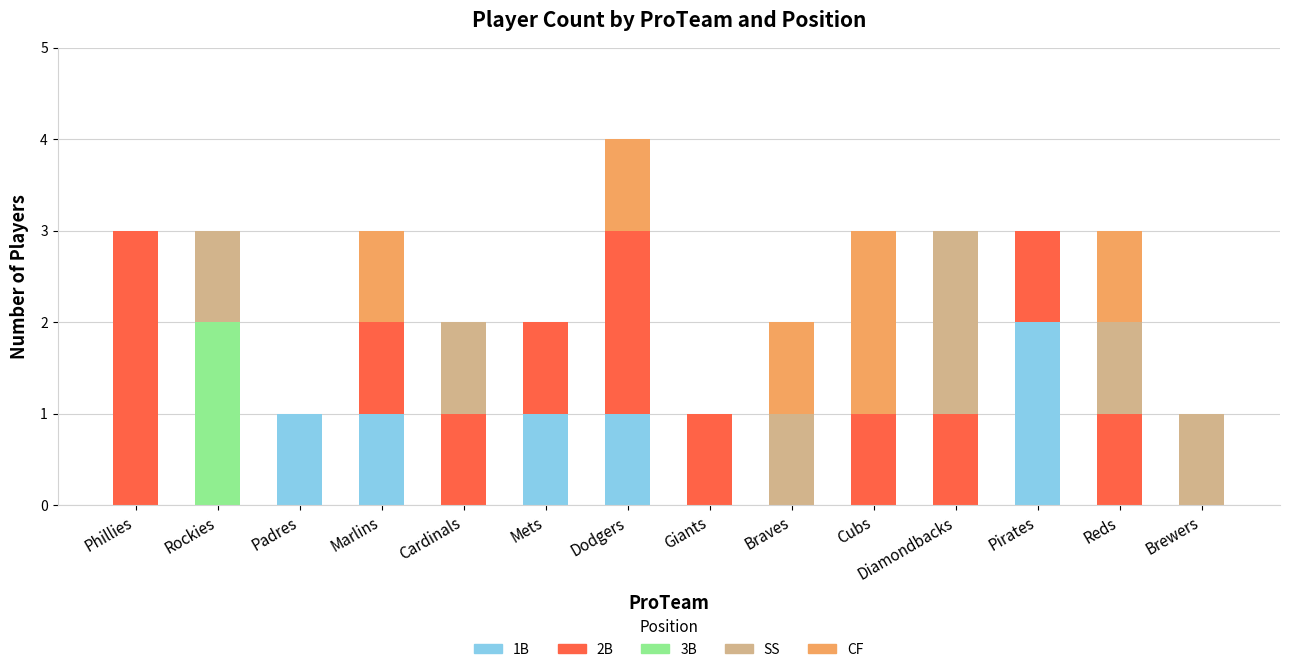

Which category has the highest value in the 1B series?

Pirates